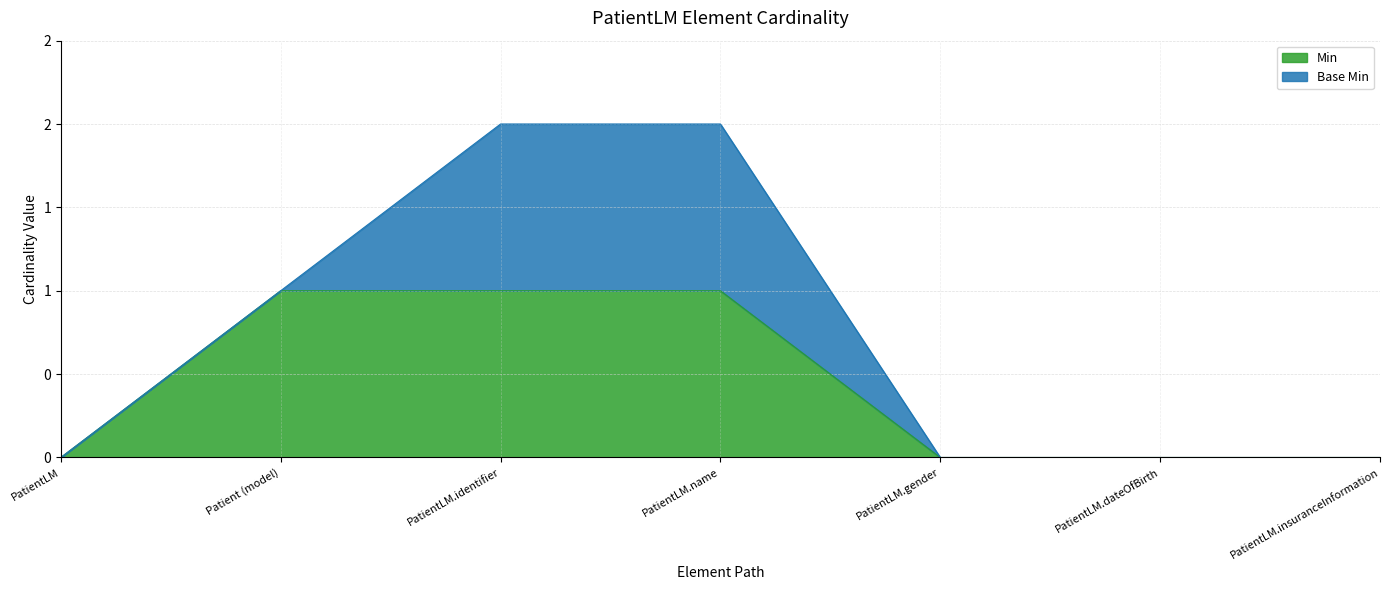

Reading right to left, transcribe all the data shown in this chart.

0	0	0	1	1	1	0